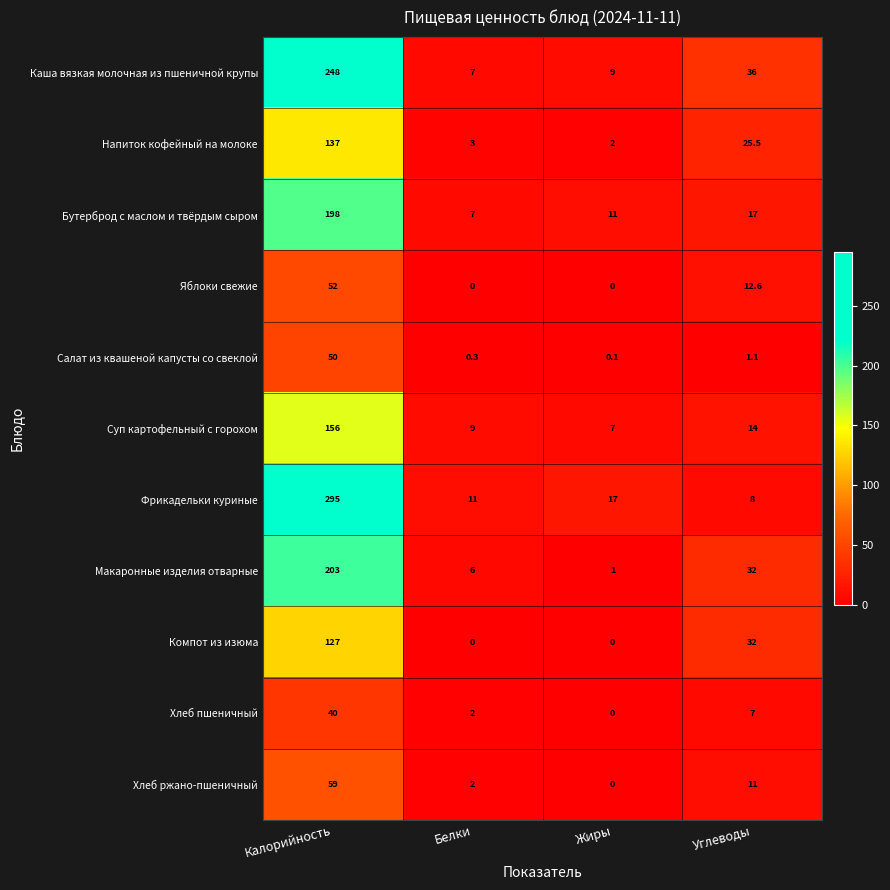

What is the total value across all series at Жиры?

47.1